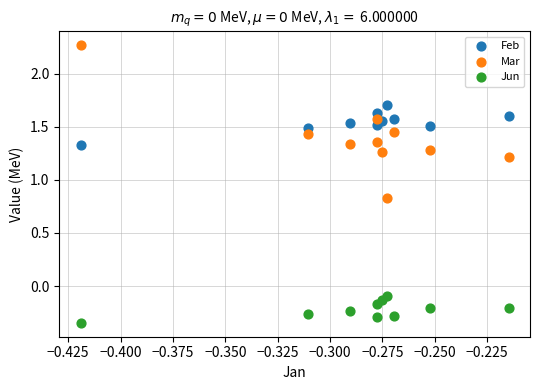

Which series reaches the maximum Y coordinate?

Mar